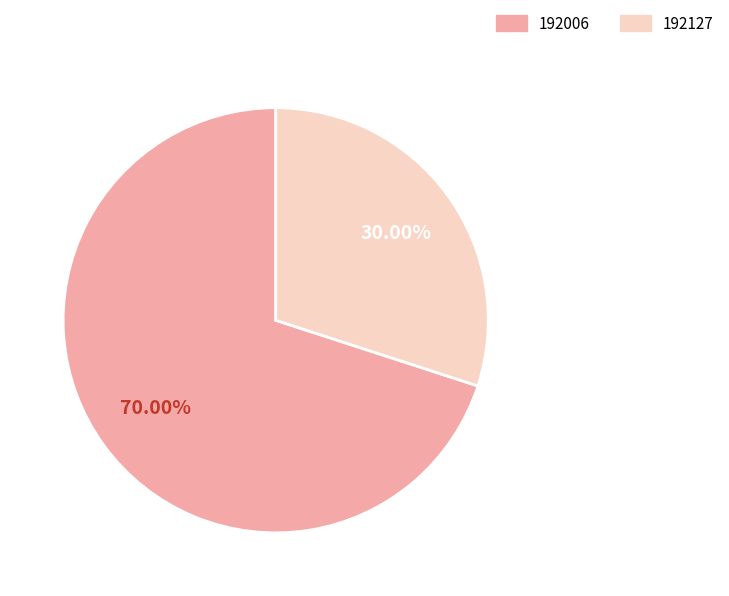

What is the ratio of the value at 192127 to the value at 192006?

0.4